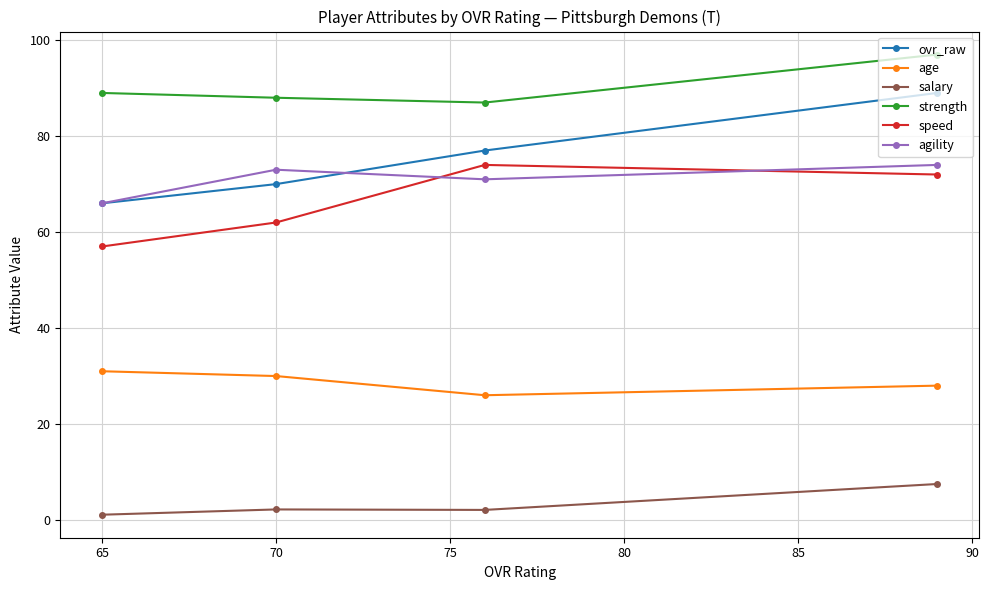

What is the lowest value of the strength series?

87.0